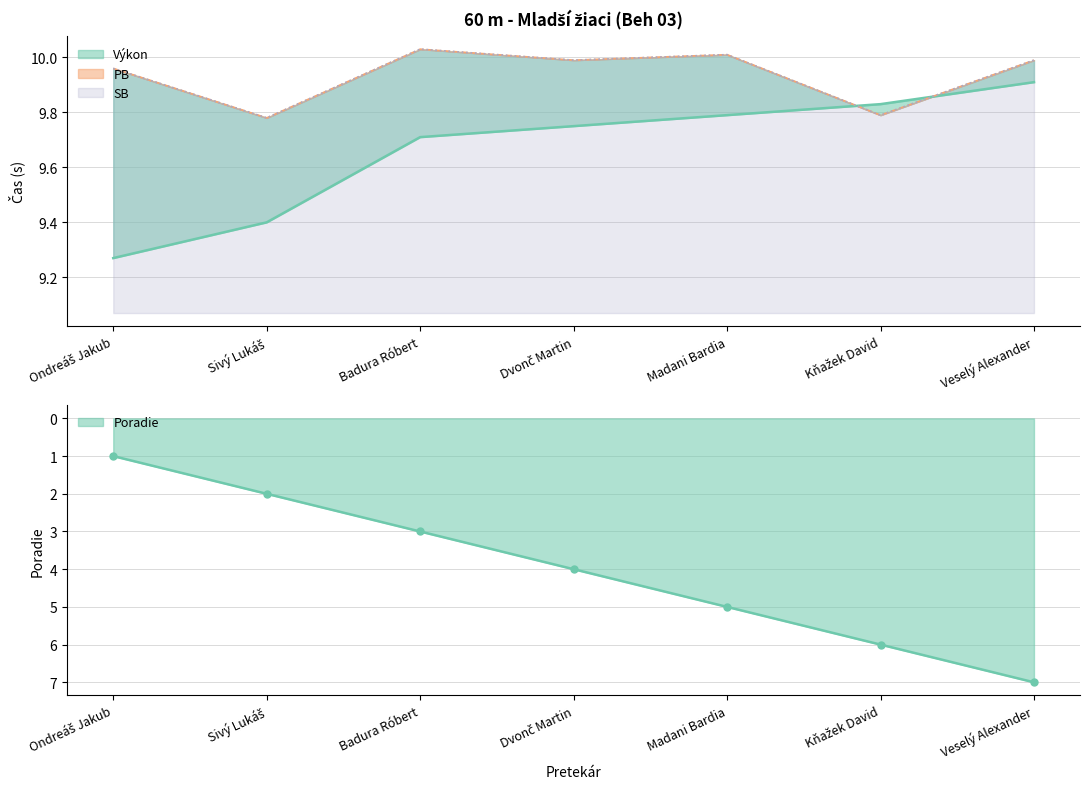

What position from the right is Veselý Alexander?

1